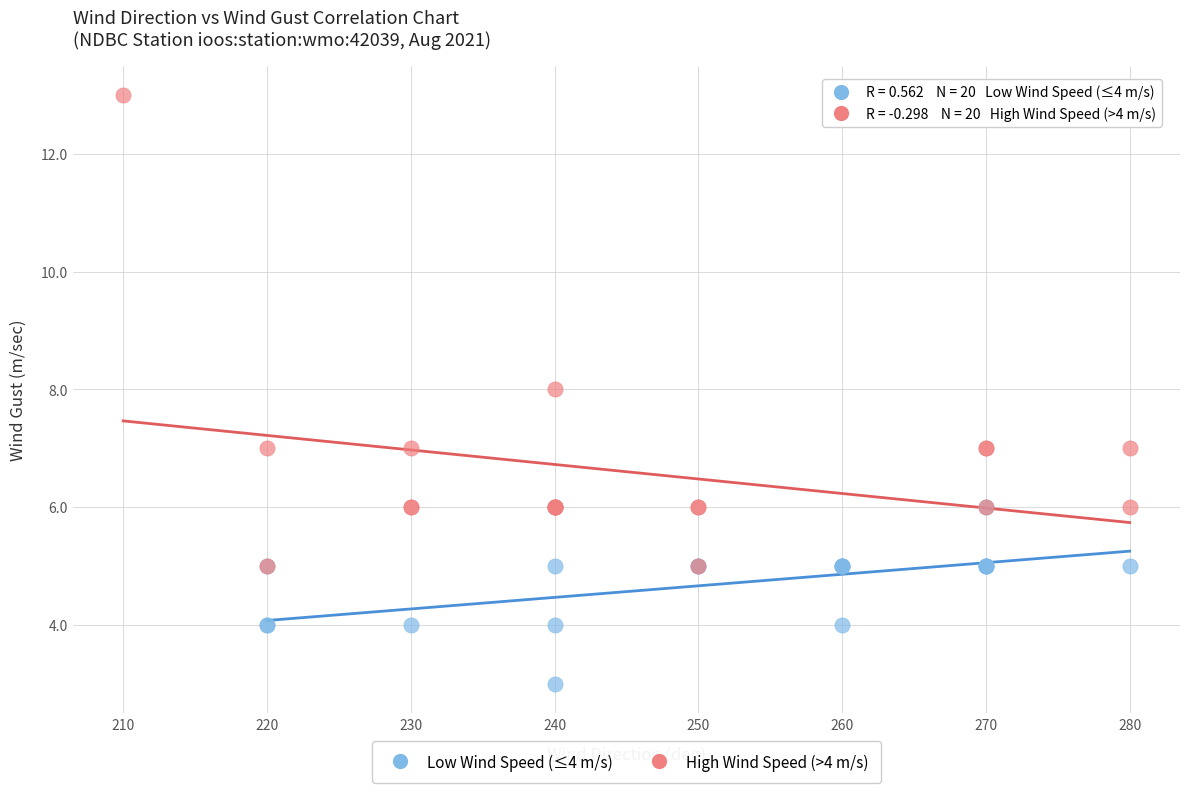

Which series has the largest Y range (max minus min)?

High Wind Speed (>4 m/s)